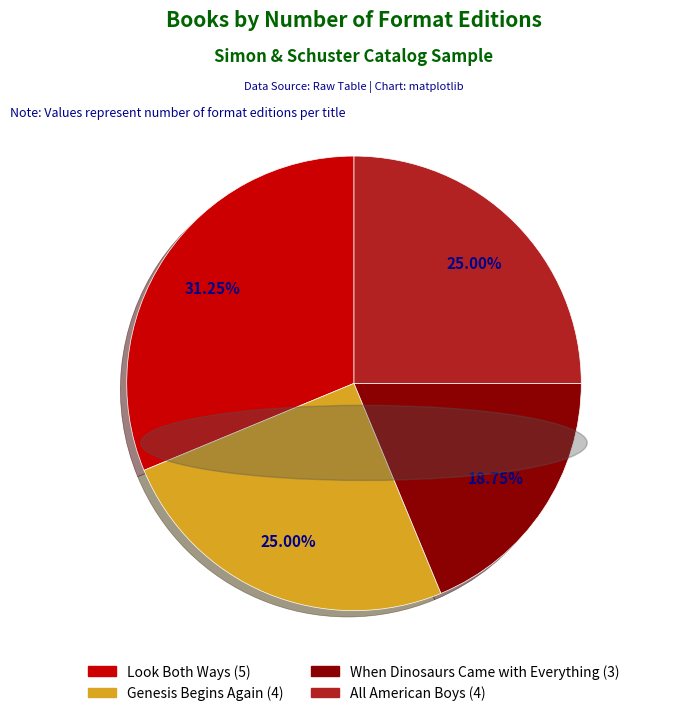

What portion of the pie excludes When Dinosaurs Came with Everything?

81.2%